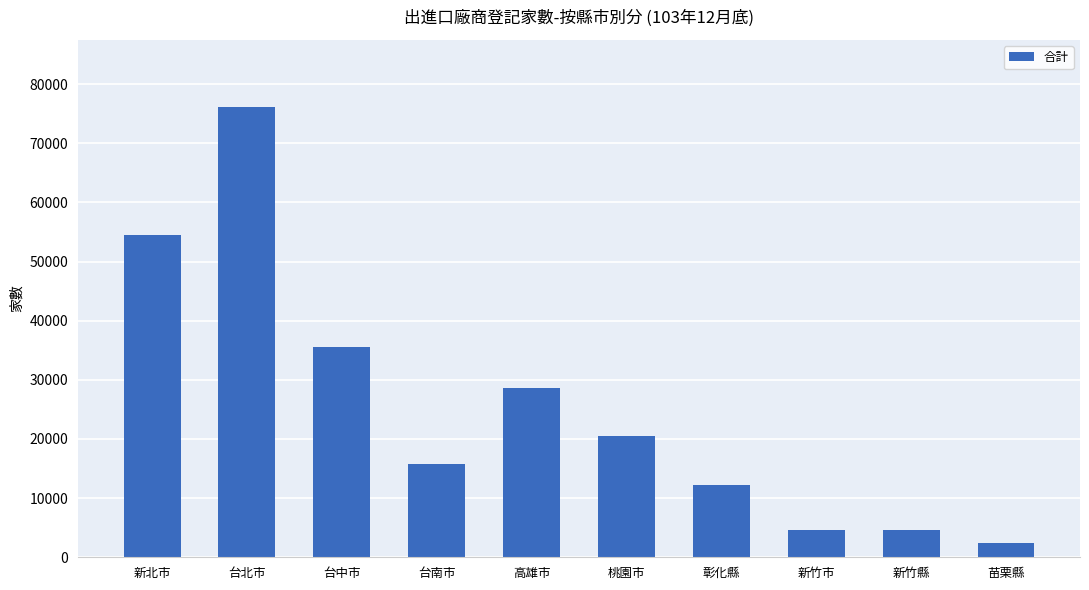

What value does the data have at 新竹市, to the nearest 100?

4600